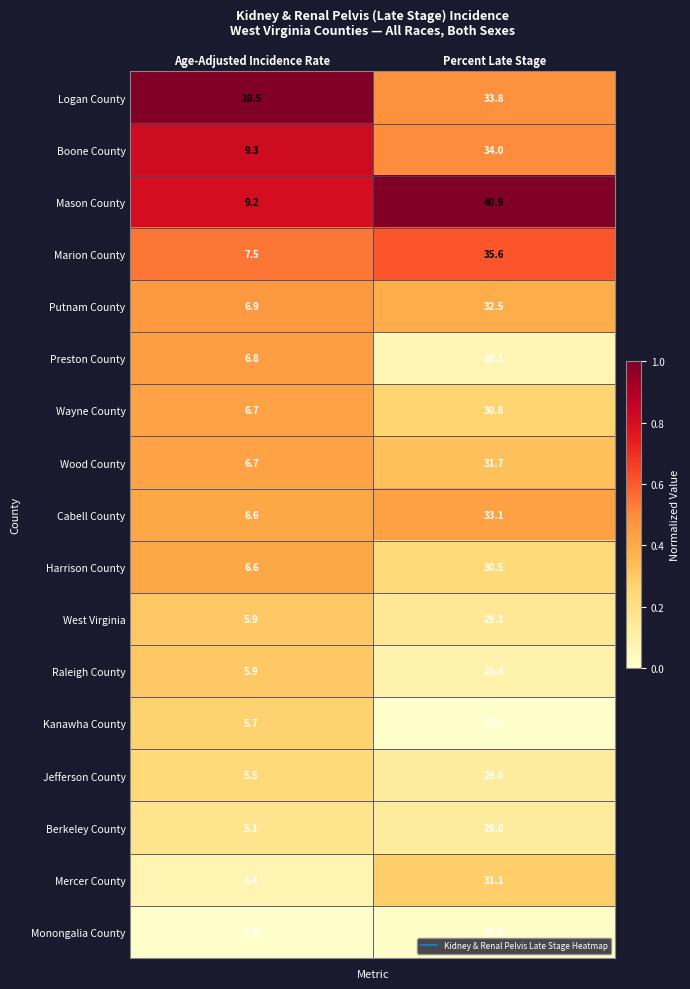

At which label does Preston County first exceed 28?

Percent Late Stage